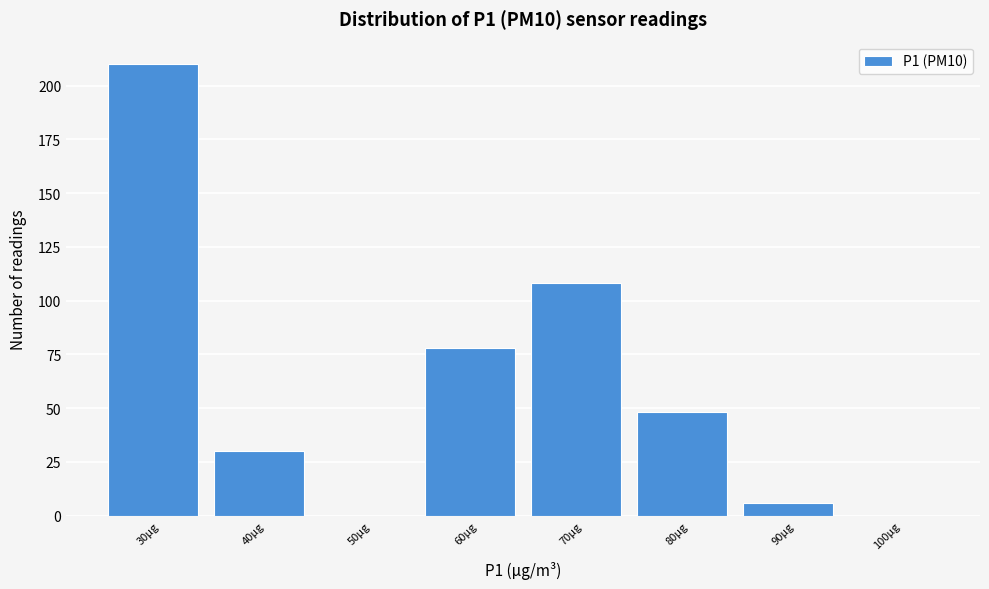

Reading left to right, extract all data points from this chart.

30µg=210	40µg=30	50µg=0	60µg=78	70µg=108	80µg=48	90µg=6	100µg=0